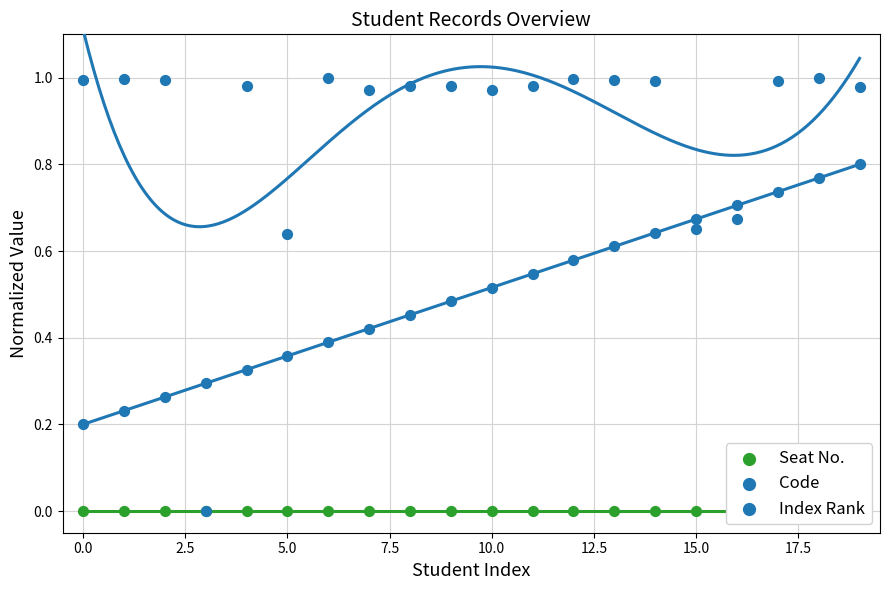

Is the value of Index Rank at 19 greater than the value of Seat No. at 17.5?

Yes